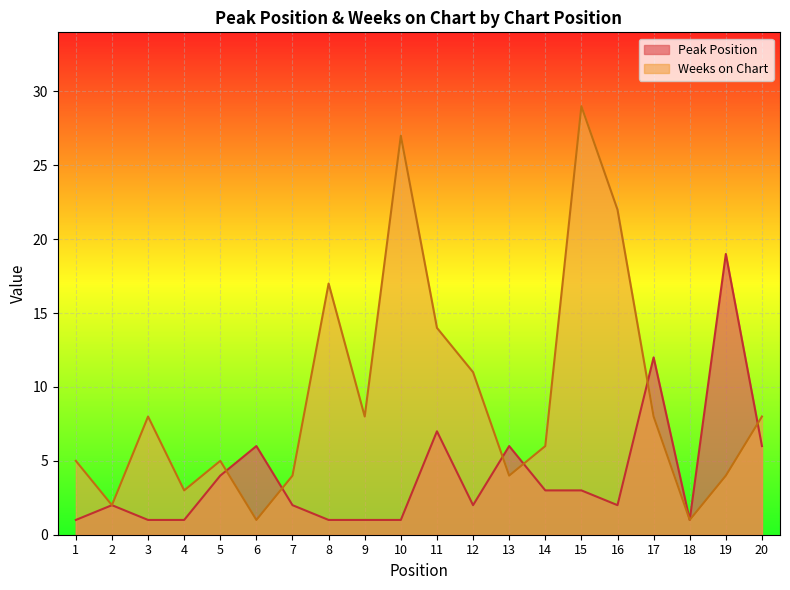

Where is Peak Position nearest to the value 10?

17